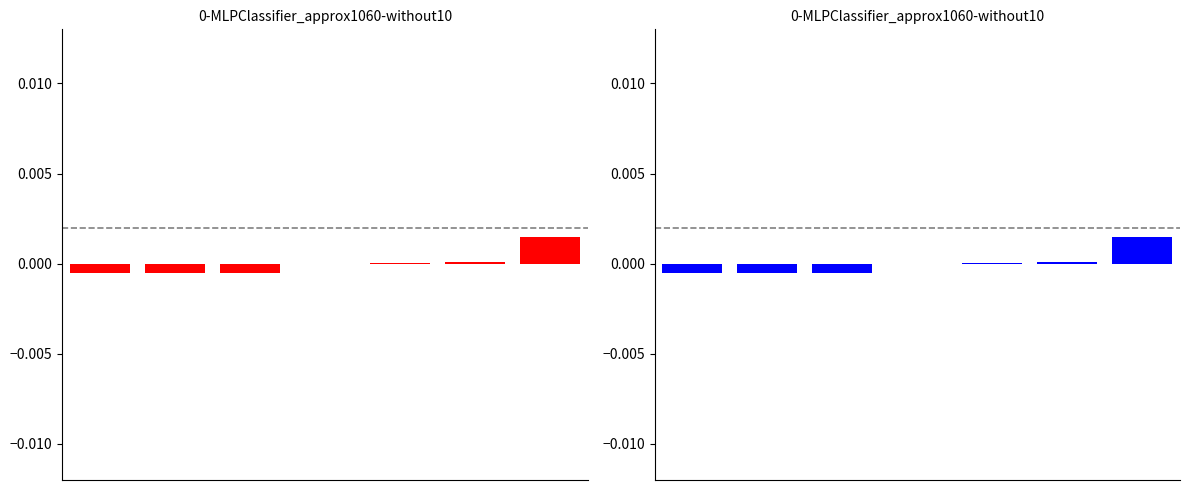

Which has a higher value, 0 or 1?

1